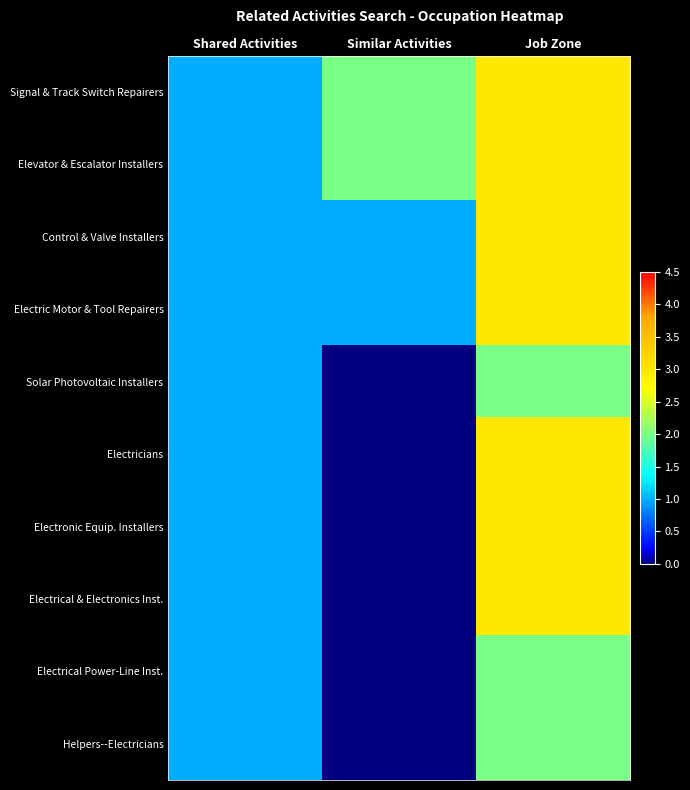

Which series has the largest total across all categories?

Signal & Track Switch Repairers